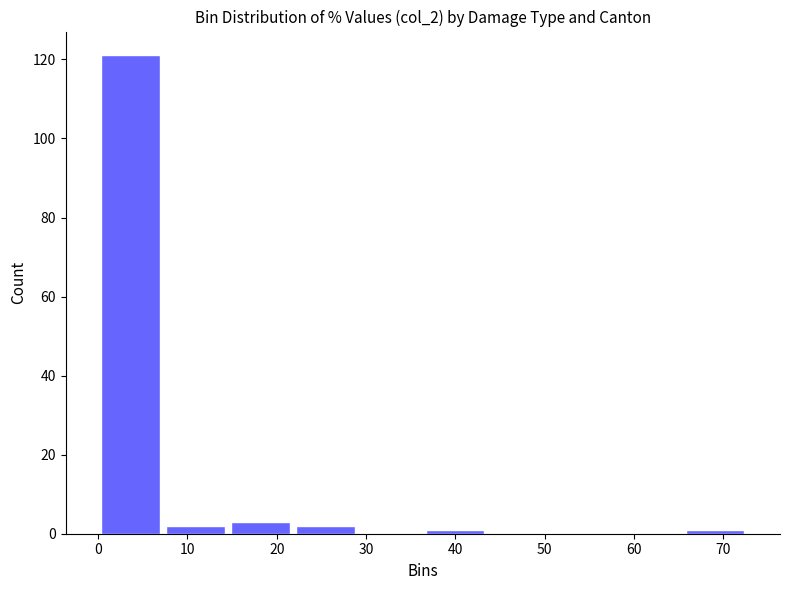

Reading left to right, transcribe this chart: for each bar, give the range it covers on the x-axis and its height. Neither the bar edges nor the heights are printed on the chart, so give them approximately, as read against the axes.

0 to 7: 122
7 to 15: 2
15 to 22: 4
22 to 29: 2
29 to 36: 0
36 to 44: under 2
44 to 51: 0
51 to 58: 0
58 to 65: 0
65 to 73: under 2